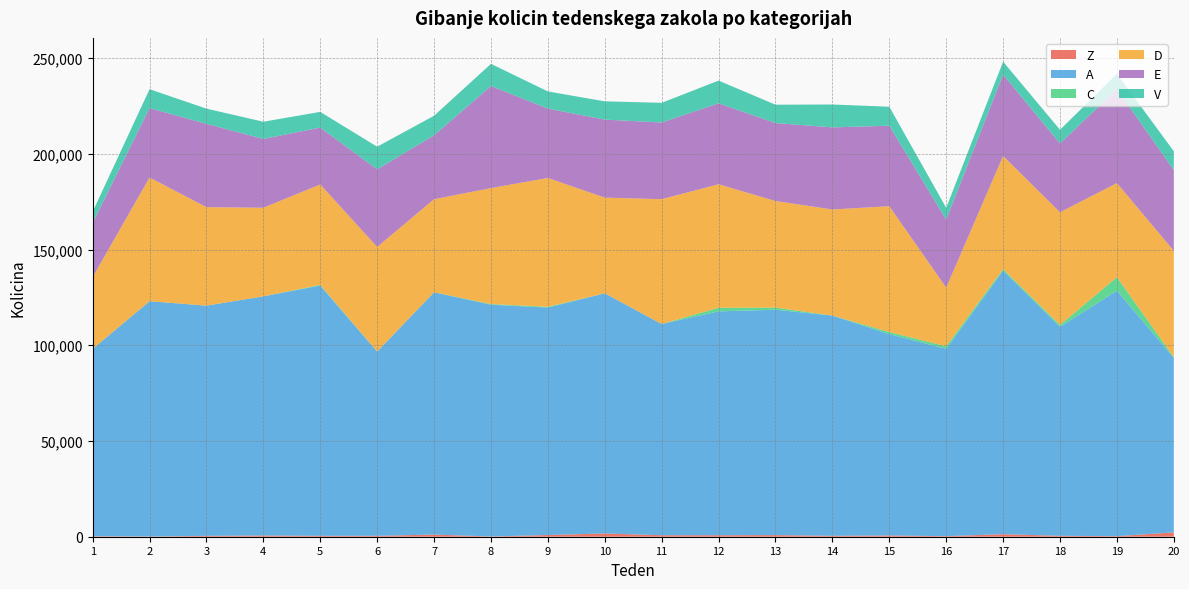

Reading right to left, list all the values displayed in this chart.

Z: 2269	294	474	1327	287	649	468	851	785	781	1688	895	128	1124	470	464	631	456	129	287
A: 91148	128213	109152	137657	97860	105160	115045	117703	116909	110333	125443	118813	121056	126550	96249	130719	124927	120246	122879	97823
C: 393	7048	962	784	1299	1097	0	1098	1880	0	0	379	326	0	0	361	0	0	0	0
D: 55502	49143	58866	59112	30664	65716	55404	55687	64515	65190	49976	67291	60577	48603	54612	52463	46262	51433	64600	37494
E: 42179	49096	35968	42480	35517	42037	42875	40712	42285	40046	40751	36220	53314	33395	40536	29690	35941	43507	36268	28345
V: 9850	7971	7123	6769	6158	9925	11955	9590	11846	10274	9535	8965	11575	10203	11830	8191	8985	7944	9860	5780